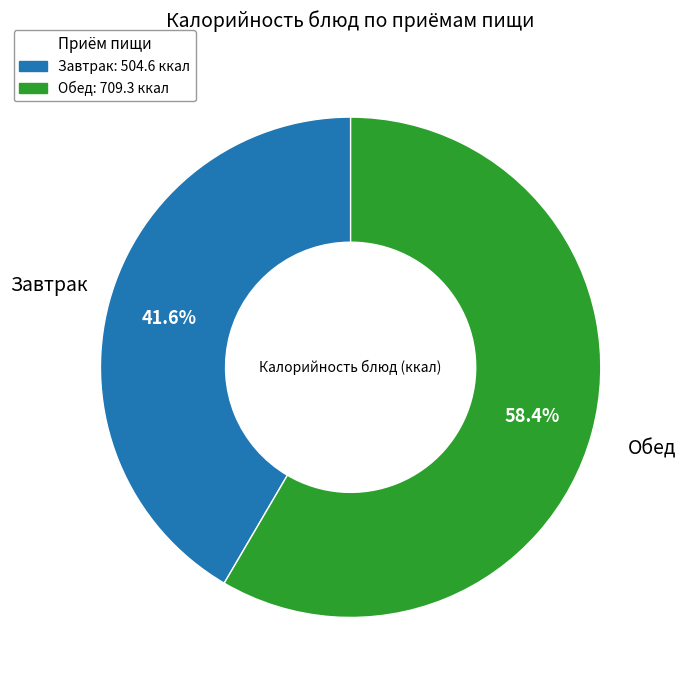

Is there a majority slice in this chart?

Yes